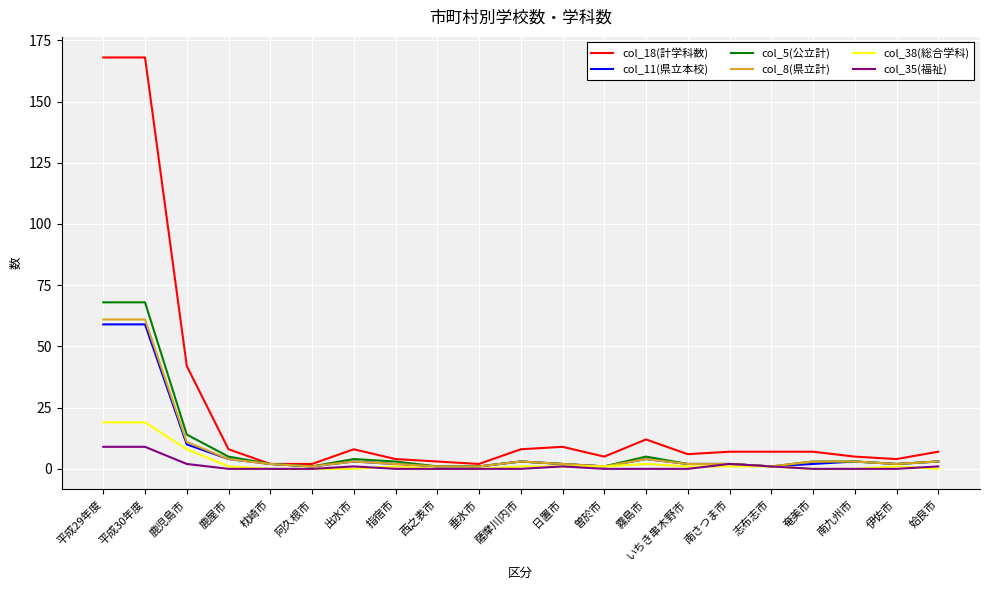

What is the spread (max minus min) of values at 奄美市?

7